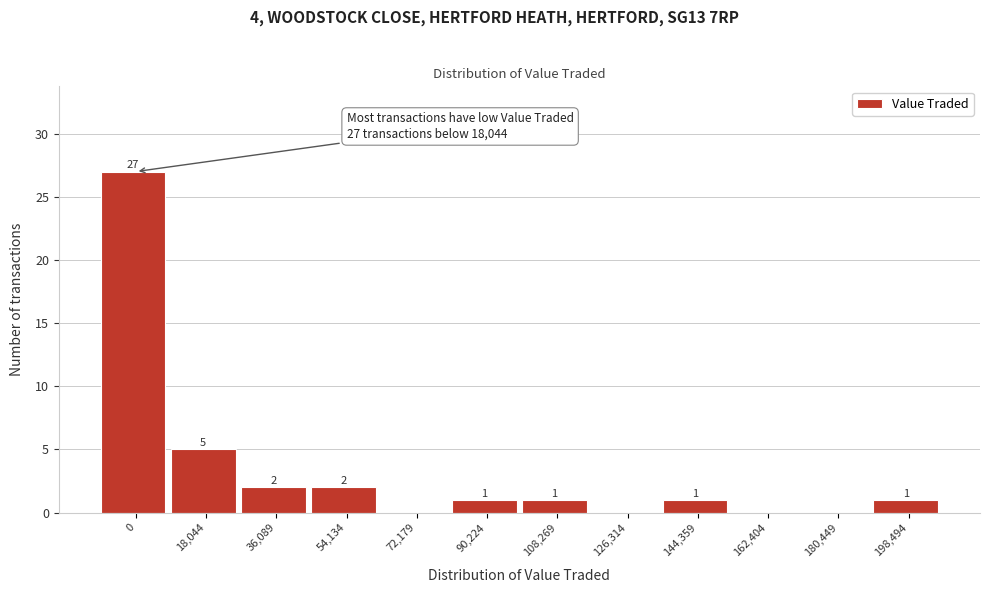

Reading right to left, what are all the values shown in this chart?

198,494=1	180,449=0	162,404=0	144,359=1	126,314=0	108,269=1	90,224=1	72,179=0	54,134=2	36,089=2	18,044=5	0=27